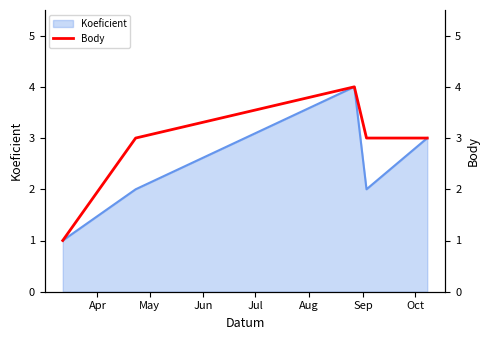

What is the difference between the values at Jun and Jul?

1